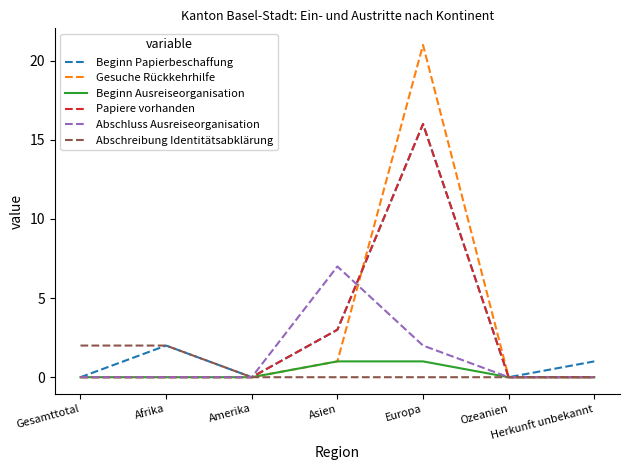

How many lines are shown in the chart?

6